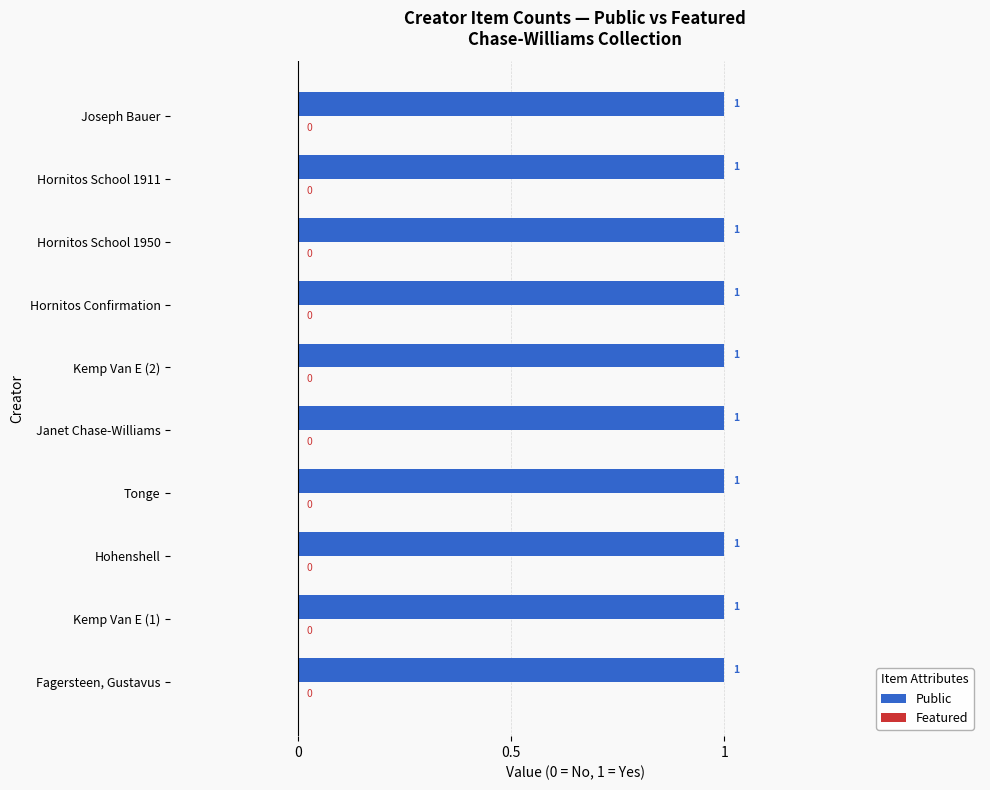

Read the public value at Fagersteen, Gustavus.

1